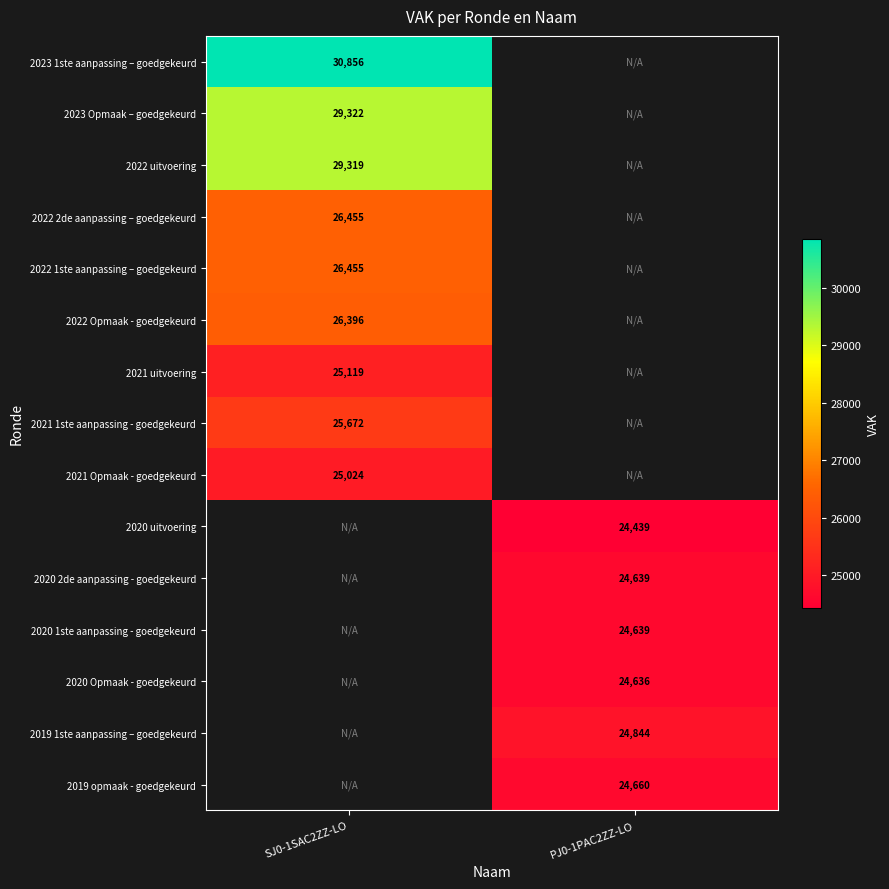

What is the greatest value displayed?

30856.0